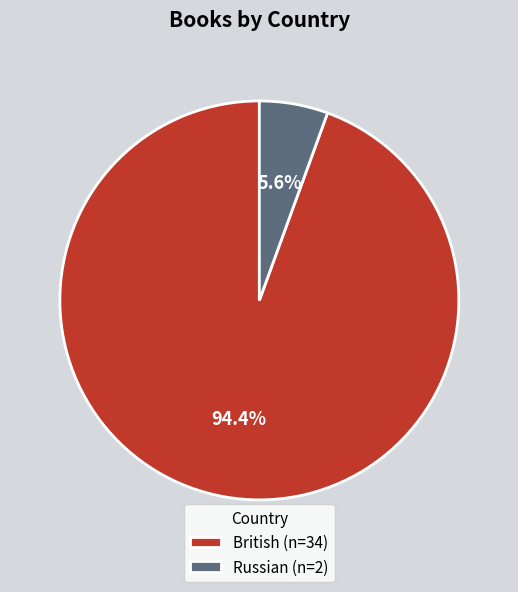

The British slice represents 94% of the pie. True or false?

True